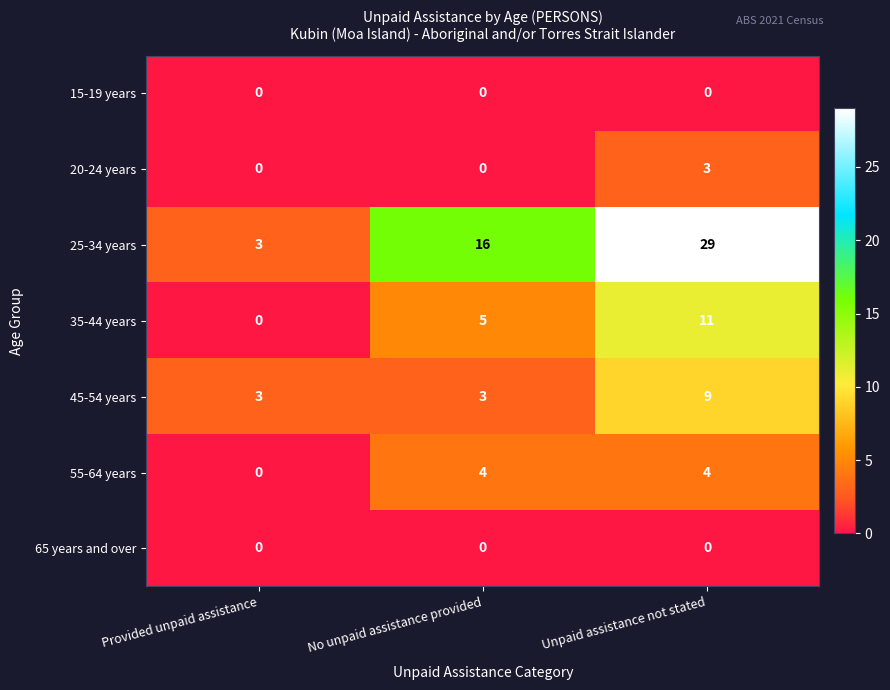

Reading left to right, transcribe all the data shown in this chart.

15-19 years: 0	0	0
20-24 years: 0	0	3
25-34 years: 3	16	29
35-44 years: 0	5	11
45-54 years: 3	3	9
55-64 years: 0	4	4
65 years and over: 0	0	0